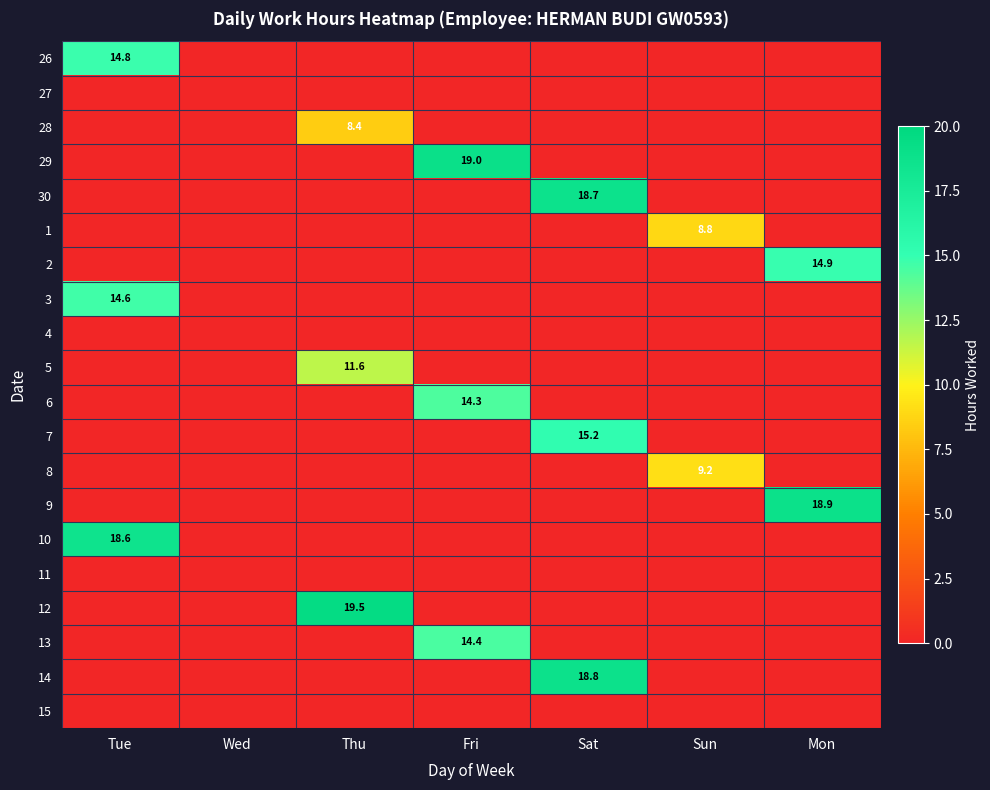

True or false: 3 has a value of 26.2 at Tue.

False